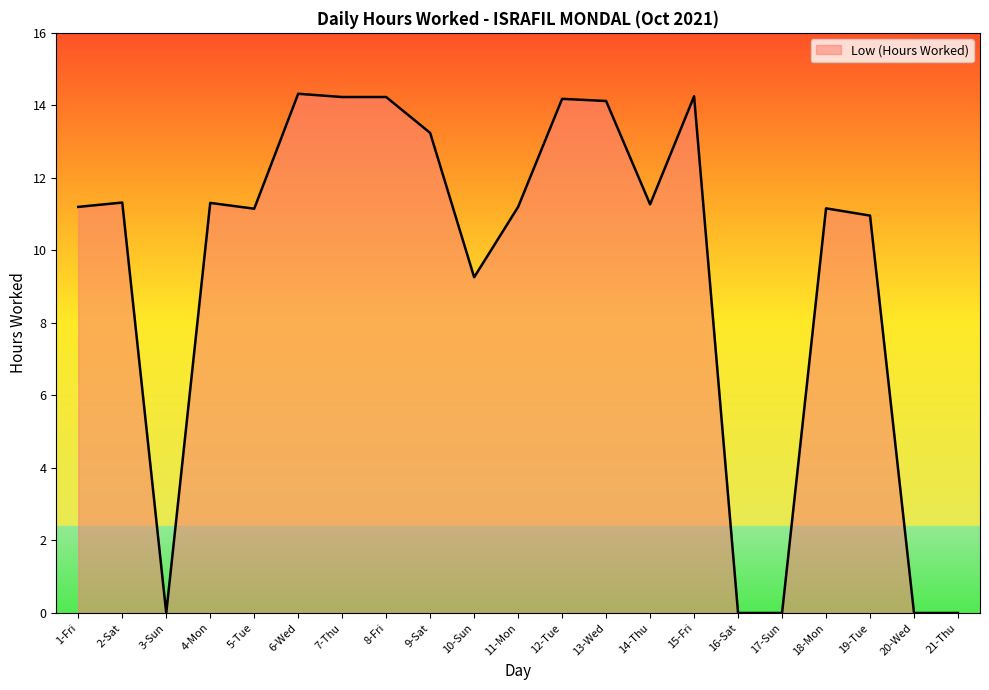

Is it true that the value at 13-Wed is 14.1?

True